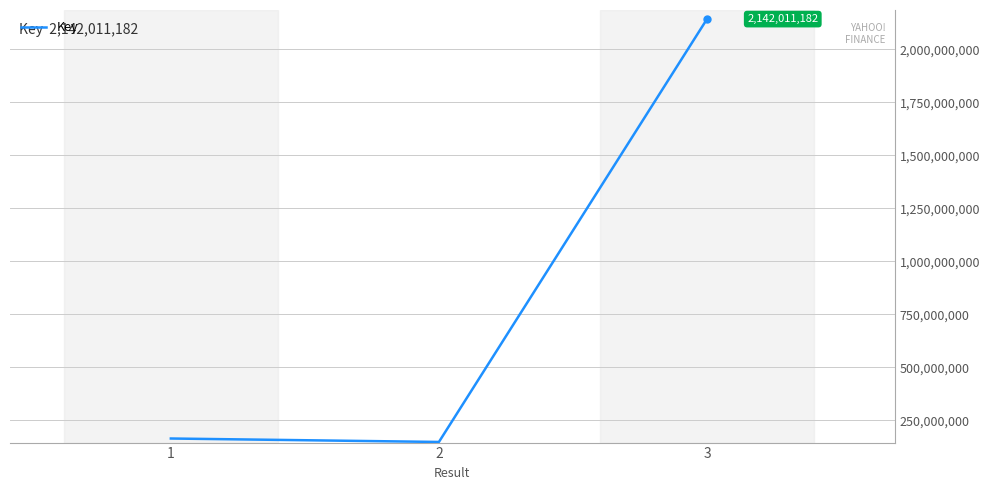

What is the sum of the values at 1 and 3?

2305581575